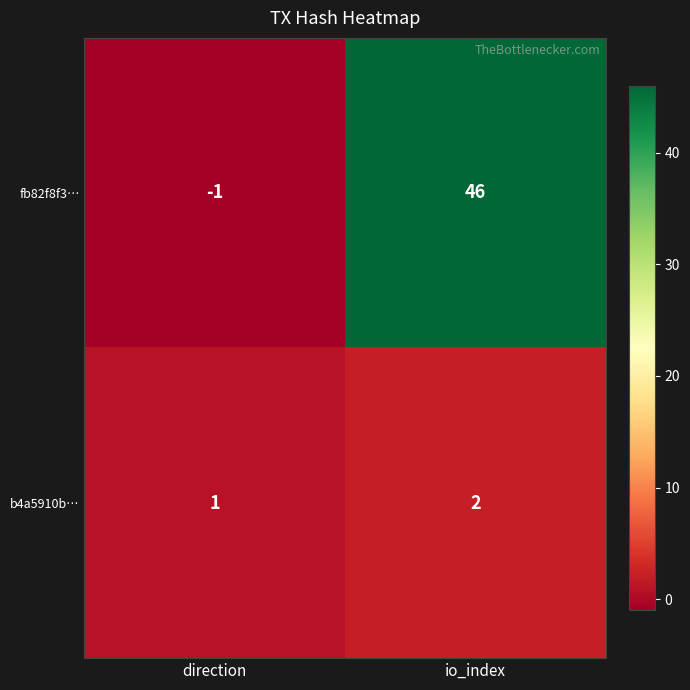

The value of fb82f8f3… at io_index is 46. True or false?

True